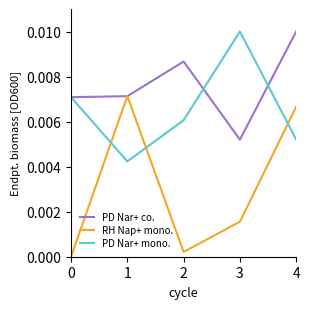

Does the chart display data point markers on the line(s)?

No